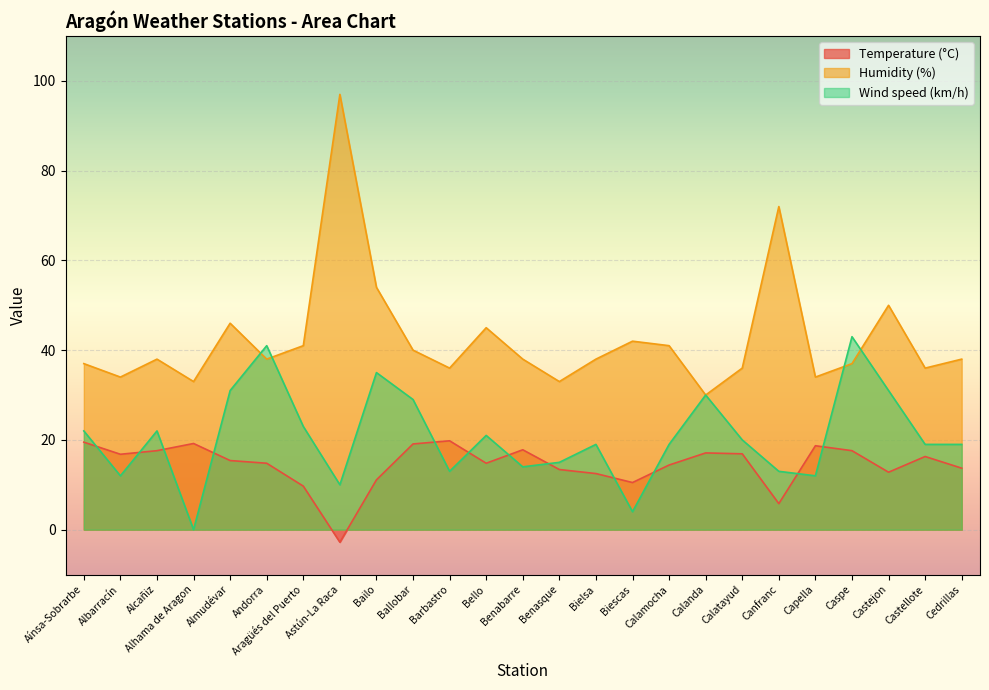

What is the lowest value of the Humidity (%) series?

30.0